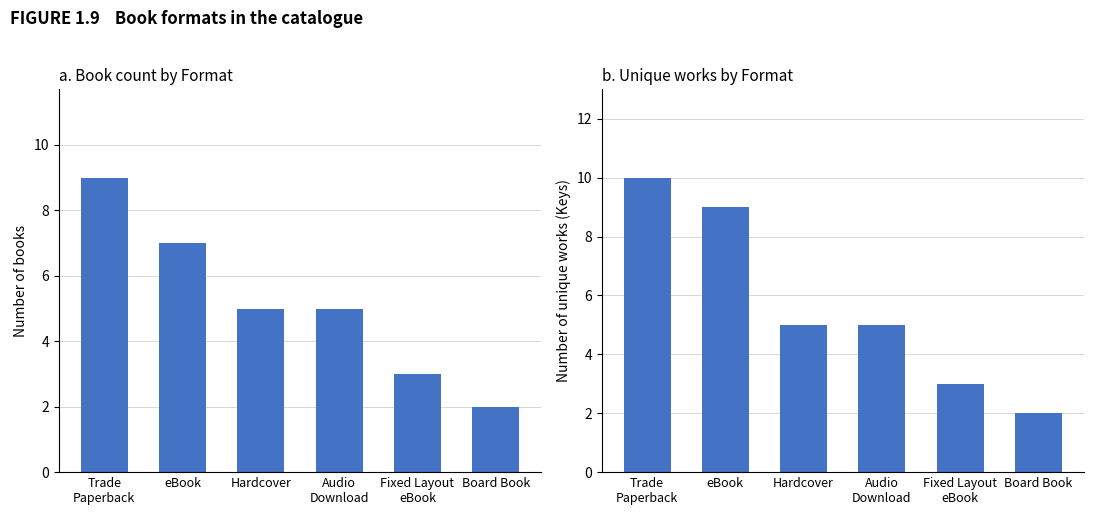

Which series changed the most between Hardcover and Fixed Layout
eBook?

Count